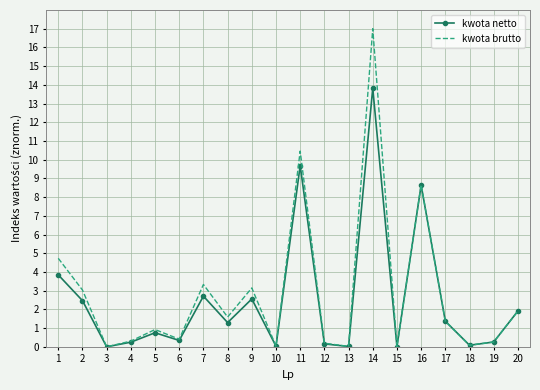

How many values in the kwota brutto series are below 1?

10